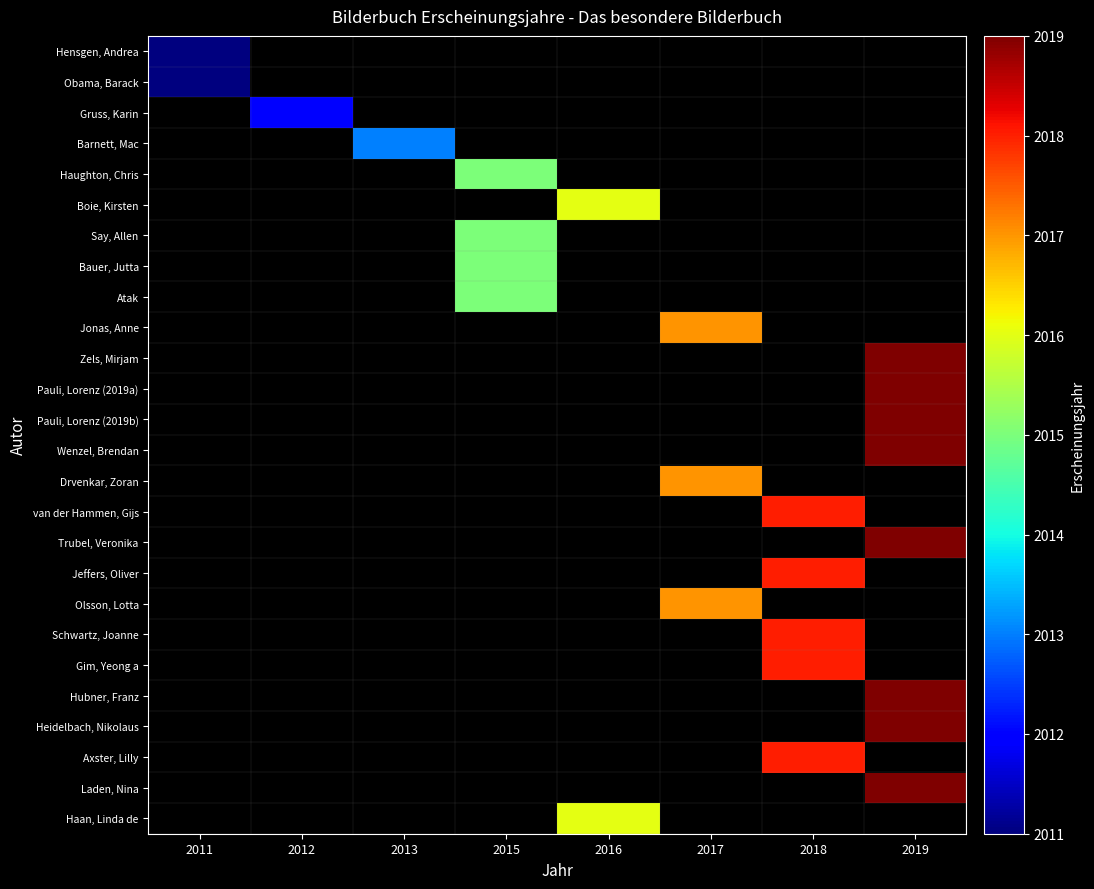

Between 2012 and 2017, which is larger?

2017